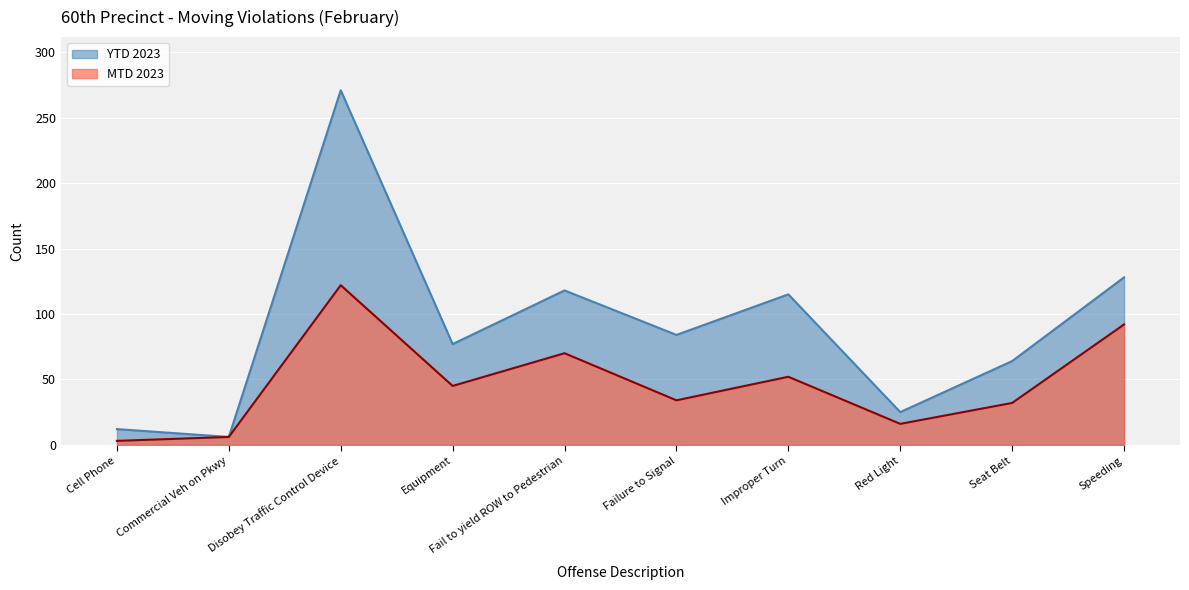

True or false: MTD 2023 and YTD 2023 intersect in this chart.

False